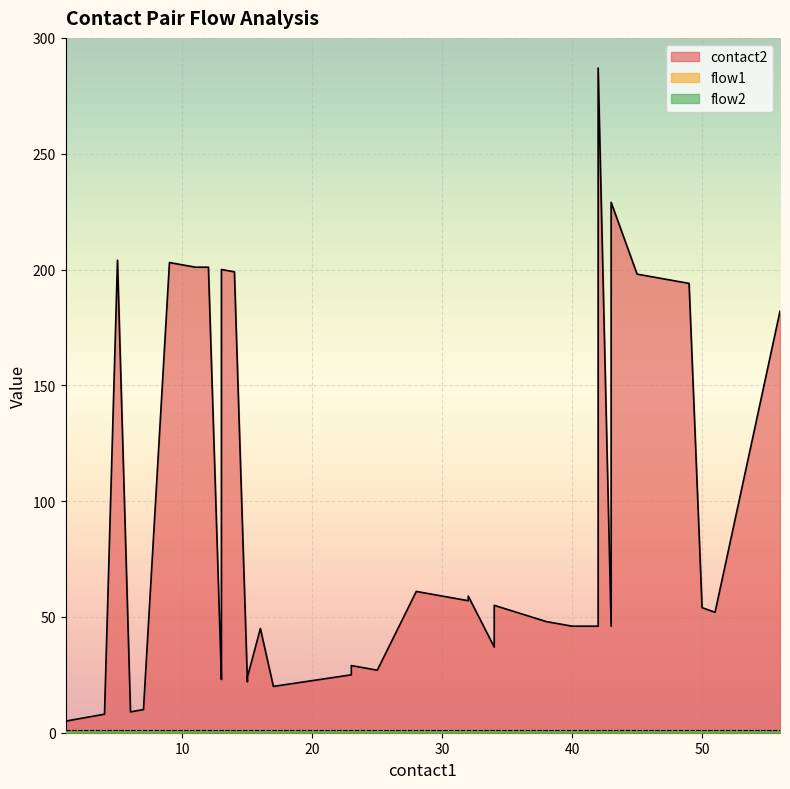

What is the value of the flow1 point at the 4th from the left?

1